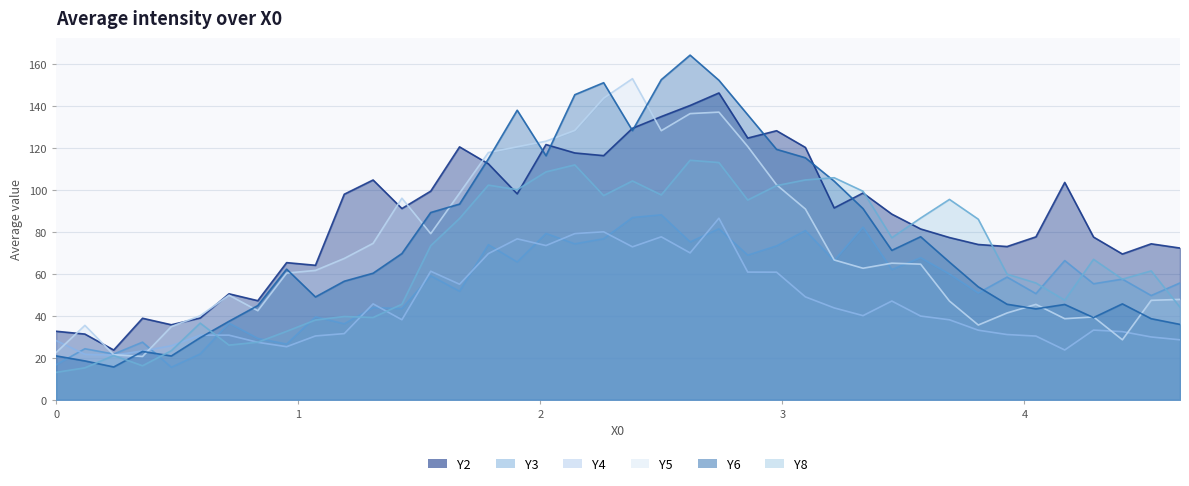

Which series ends up on top after the final intersection of Y3 and Y6?

Y3